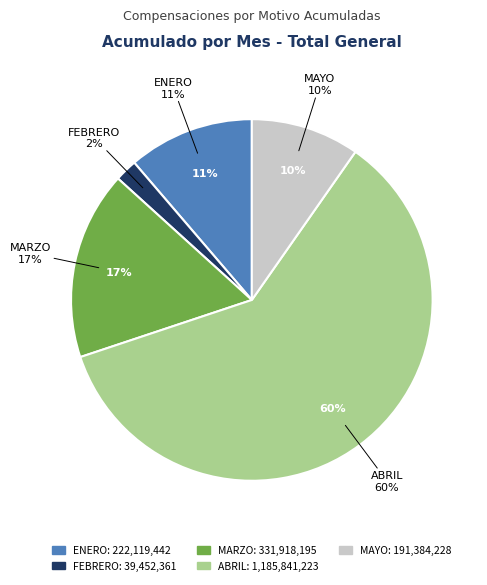

Count the number of slices in the pie.

5